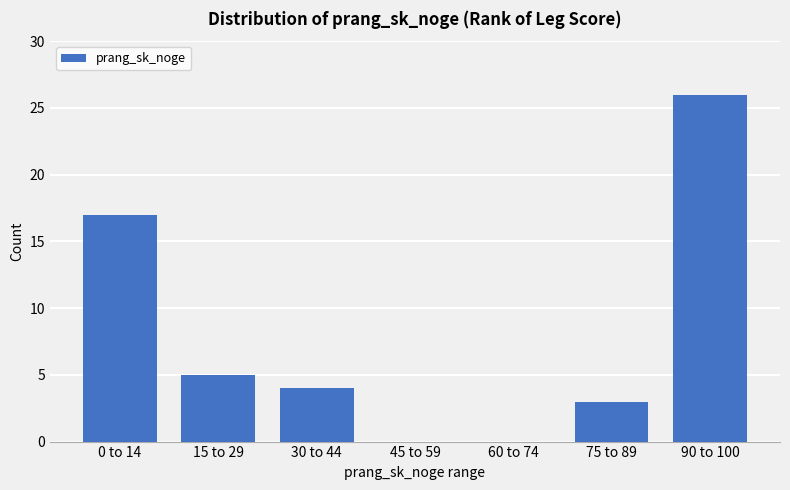

What is the change in value from 75 to 89 to 90 to 100?

+23